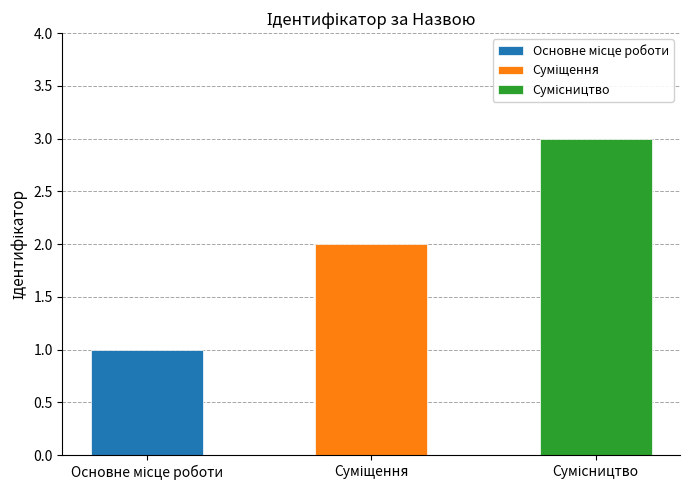

At which category does the chart reach its minimum across all series?

Основне місце роботи